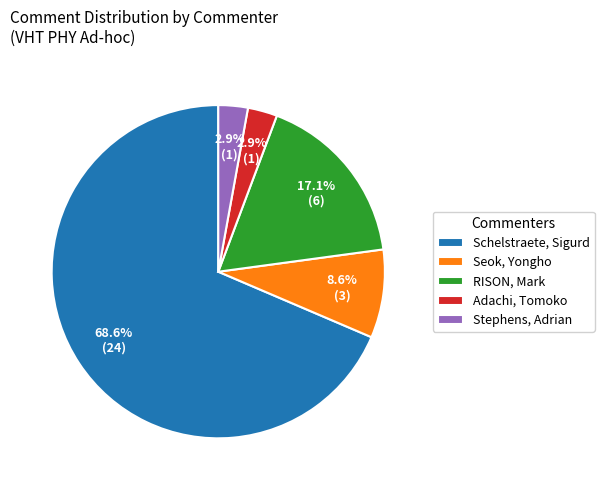

Which has a higher value, Schelstraete, Sigurd or Stephens, Adrian?

Schelstraete, Sigurd